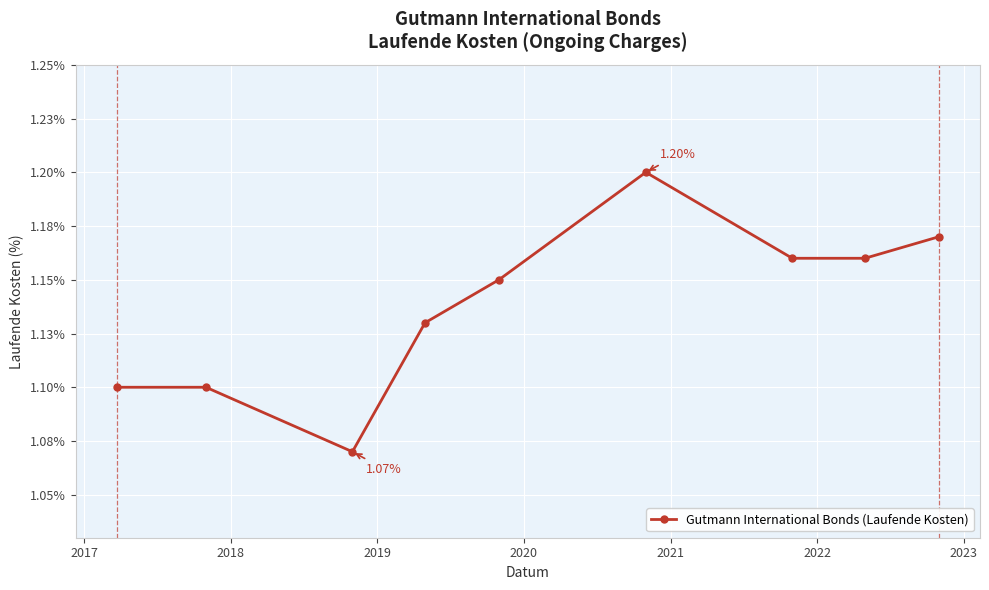

Reading left to right, extract all data points from this chart.

1.1	1.1	1.1	1.1	1.1	1.2	1.2	1.2	1.2